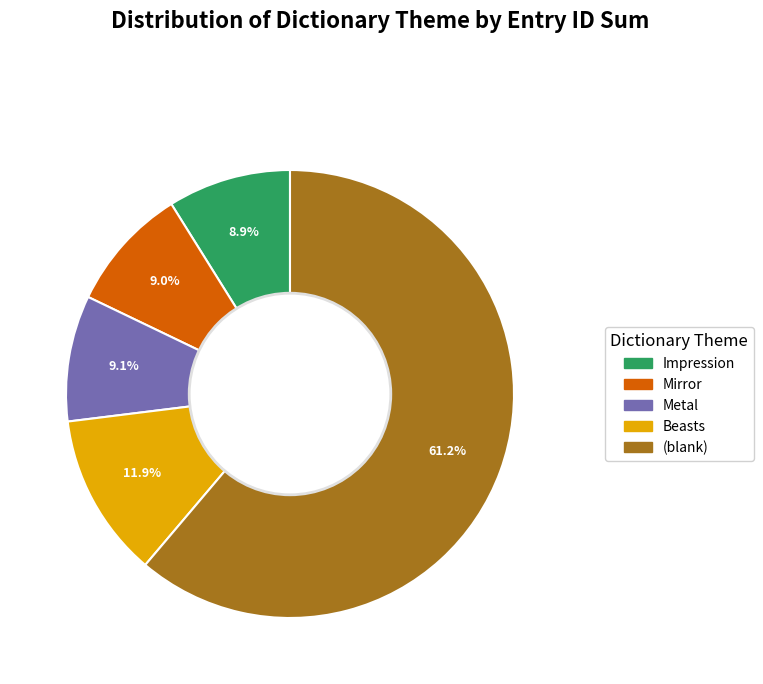

Does any single category account for the majority?

Yes